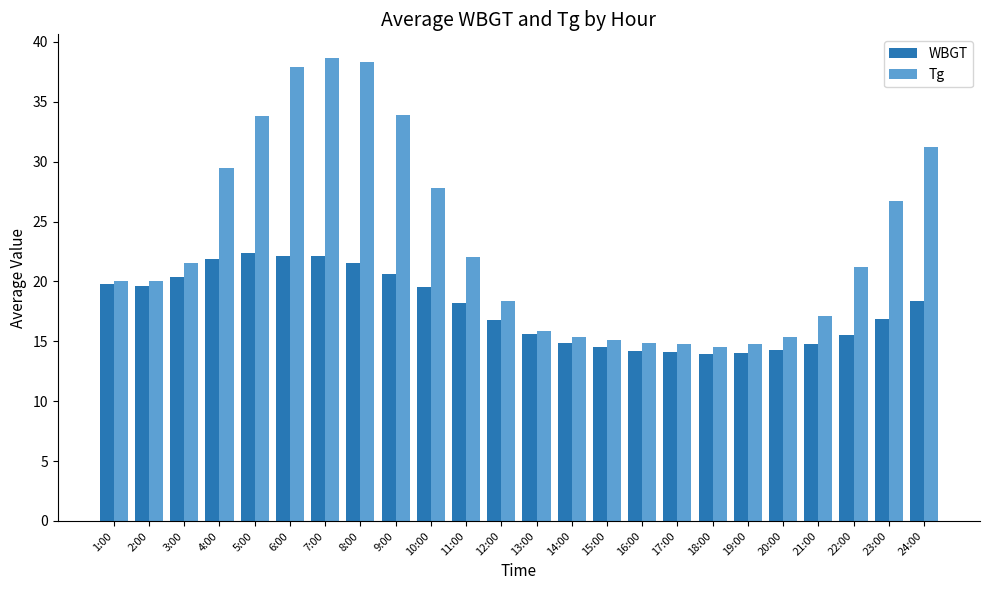

What are all the series names shown in the legend?

WBGT, Tg